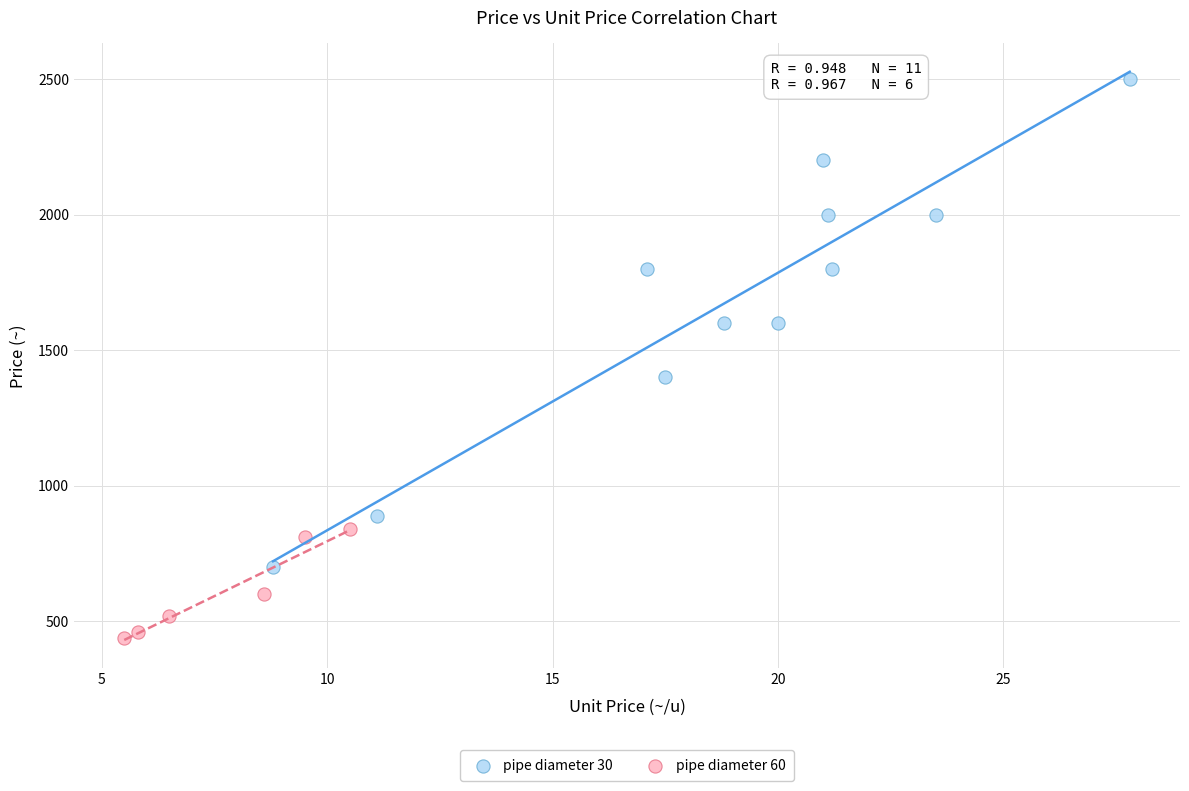

Which series has the widest spread of Y values?

pipe diameter 30